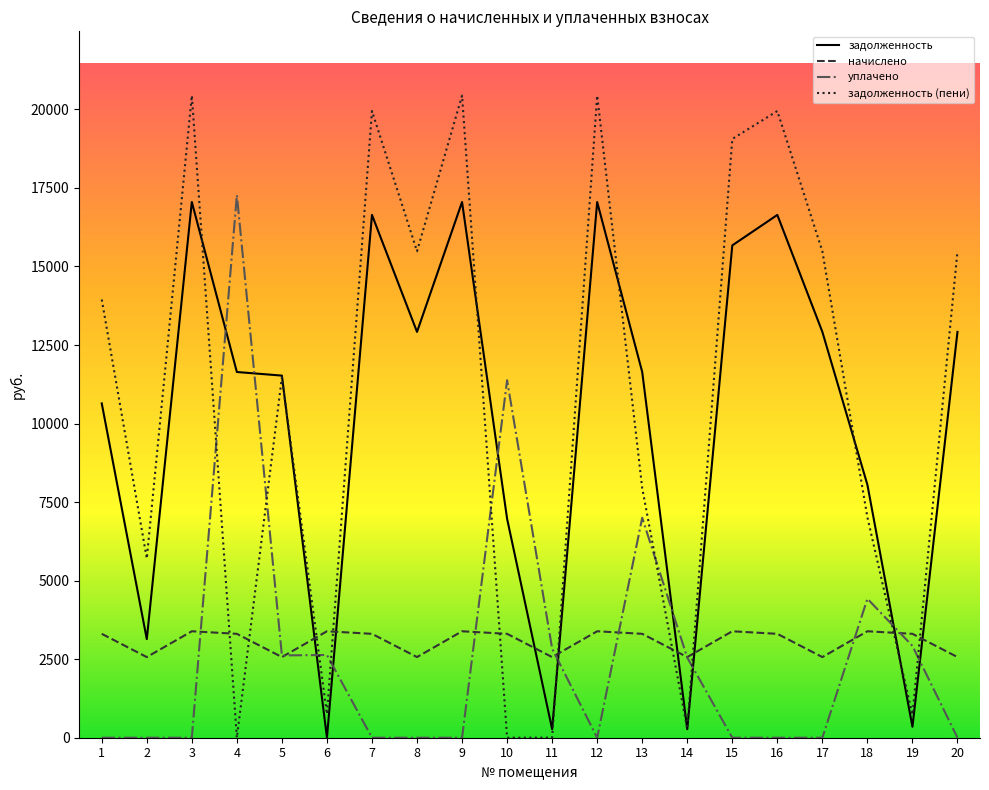

True or false: задолженность (пени) and уплачено cross at least once.

True